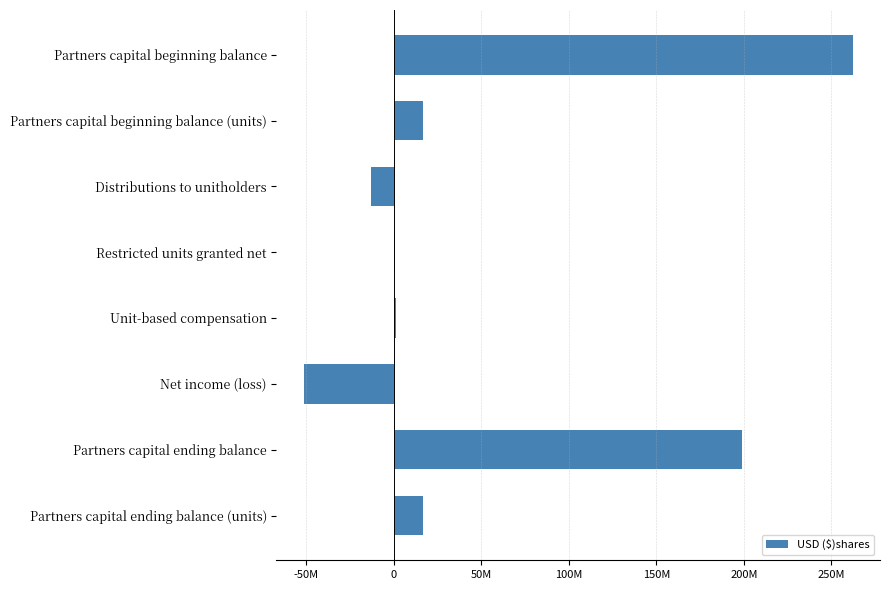

How many bars are there in total?

8